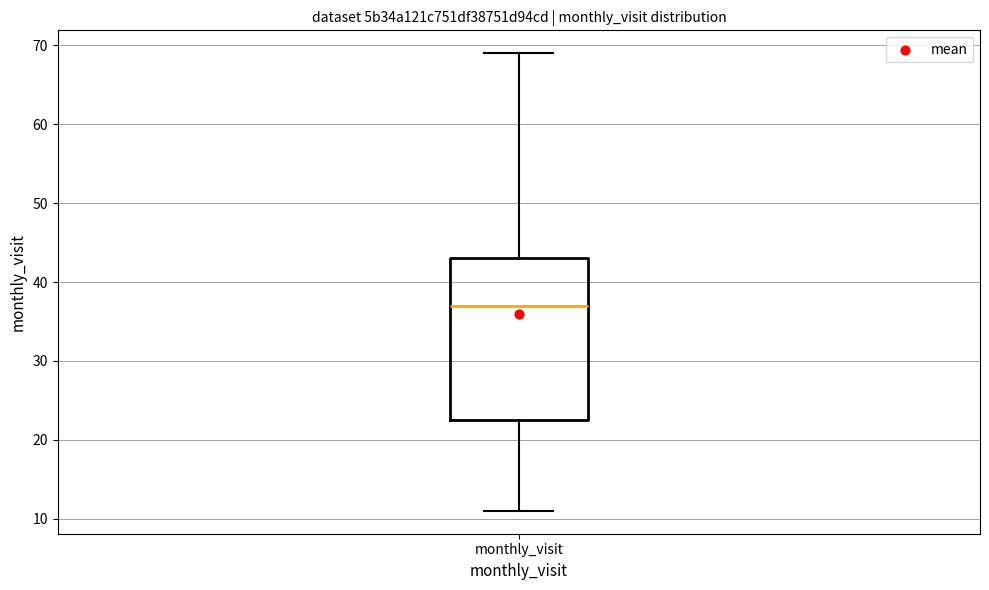

Read this box plot against the y-axis: the position of the median line, the range covered by the box, and the ends of both whiskers. The values are not printed on the chart, so give them approximately, as read against the axis.

median 37, box 23 to 43, whiskers 11 to 69